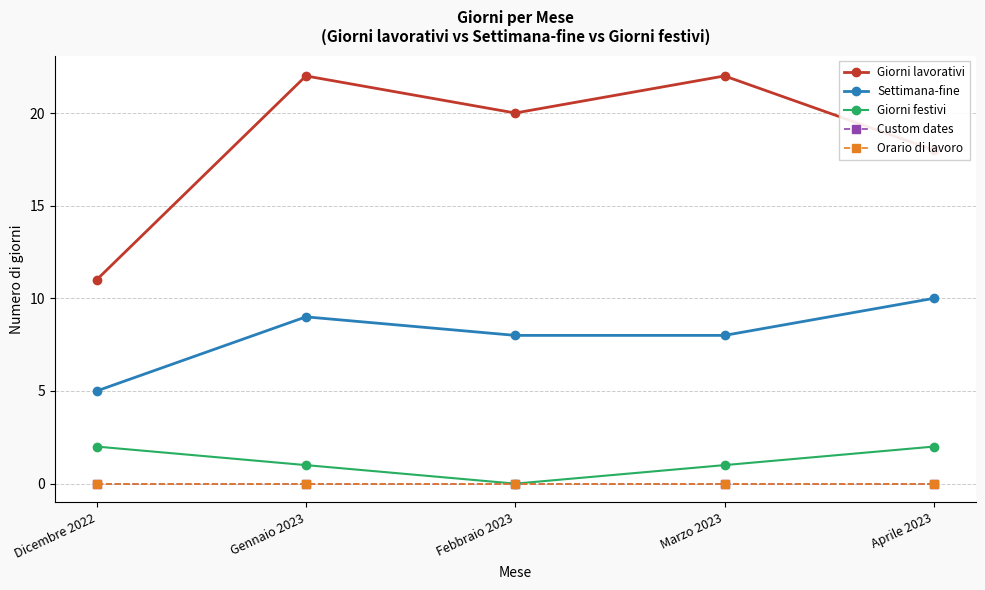

At which label does Giorni festivi first exceed 1?

Dicembre 2022